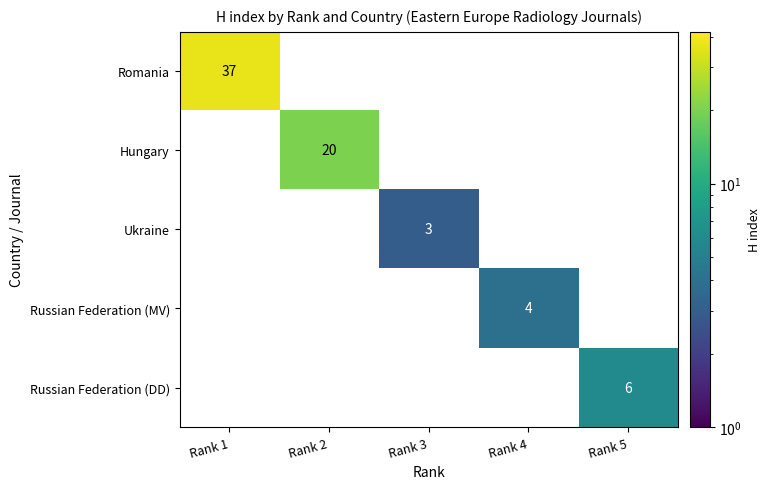

How many positive values does the Russian Federation (DD) series have?

1